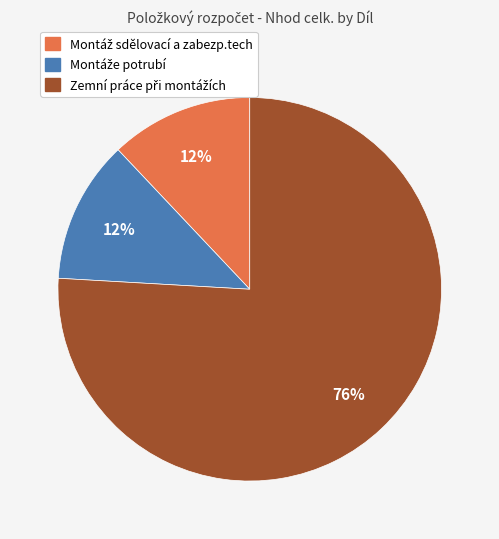

To the nearest percent, what is the difference between the largest and smallest slice percentages?

64%